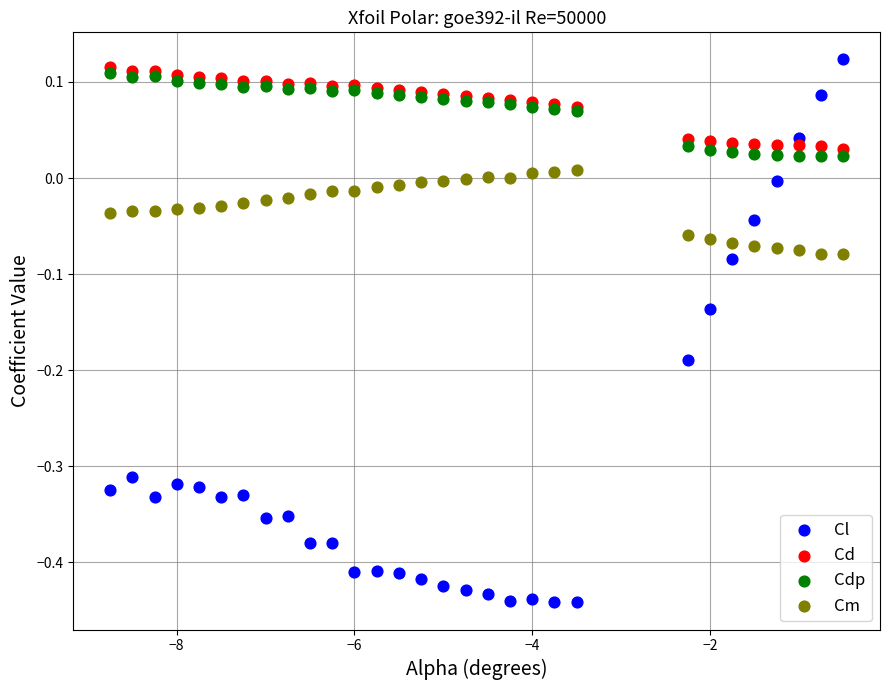

Which series has the largest Y range (max minus min)?

Cl